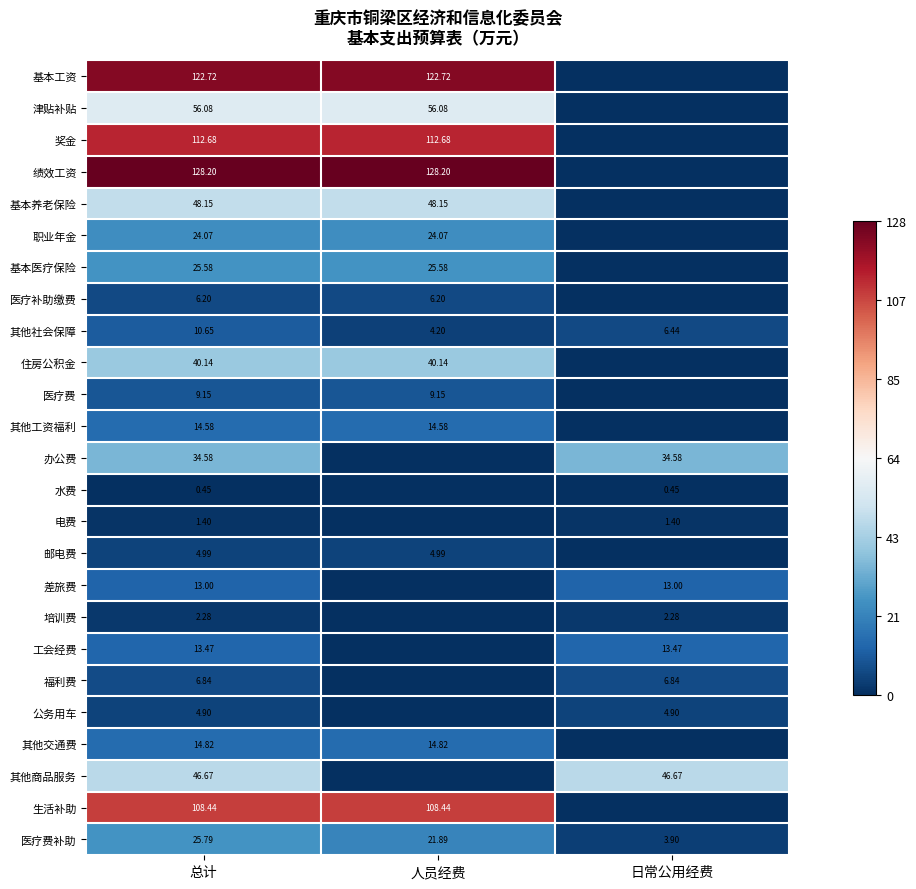

Is the value of 绩效工资 at 总计 greater than the value of 其他社会保障 at 人员经费?

Yes